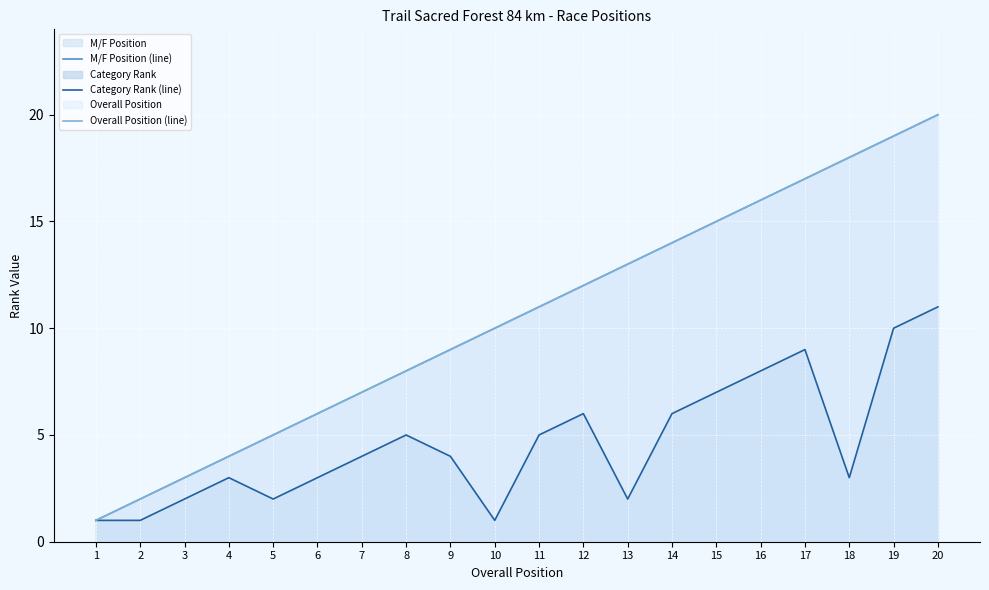

Where is Overall Position (line) nearest to the value 10?

10